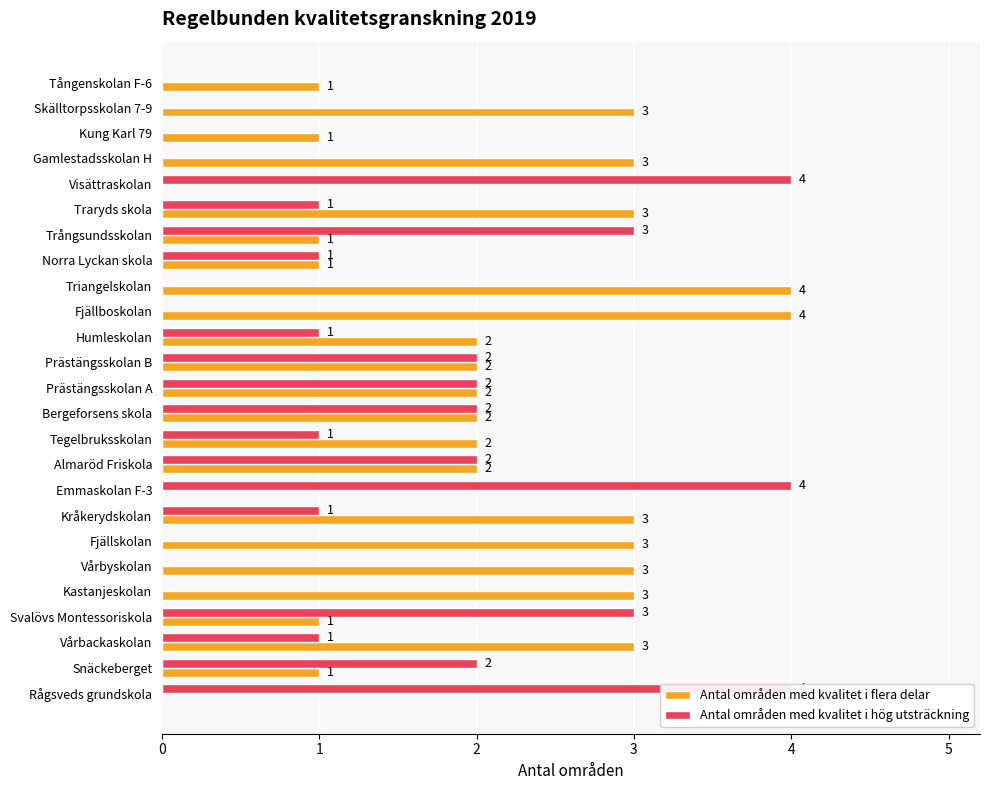

Count the Antal områden med kvalitet i flera delar values in the range 1 to 3.

20